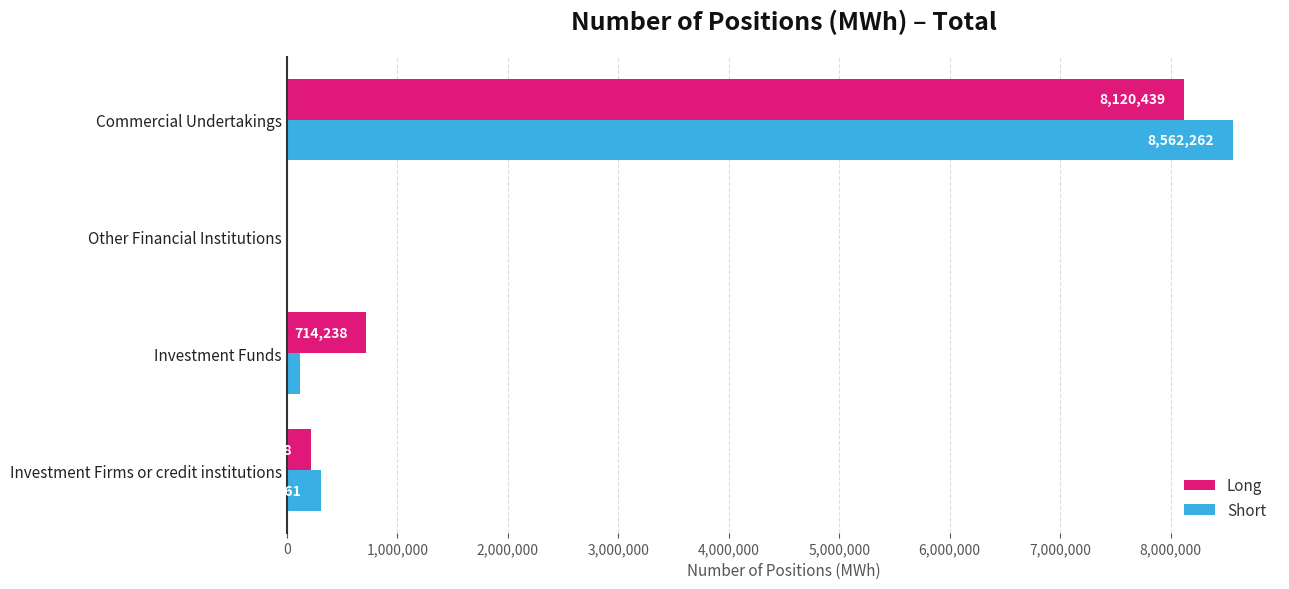

What is the approximate value of Long at Investment Funds, to the nearest 100?

714200